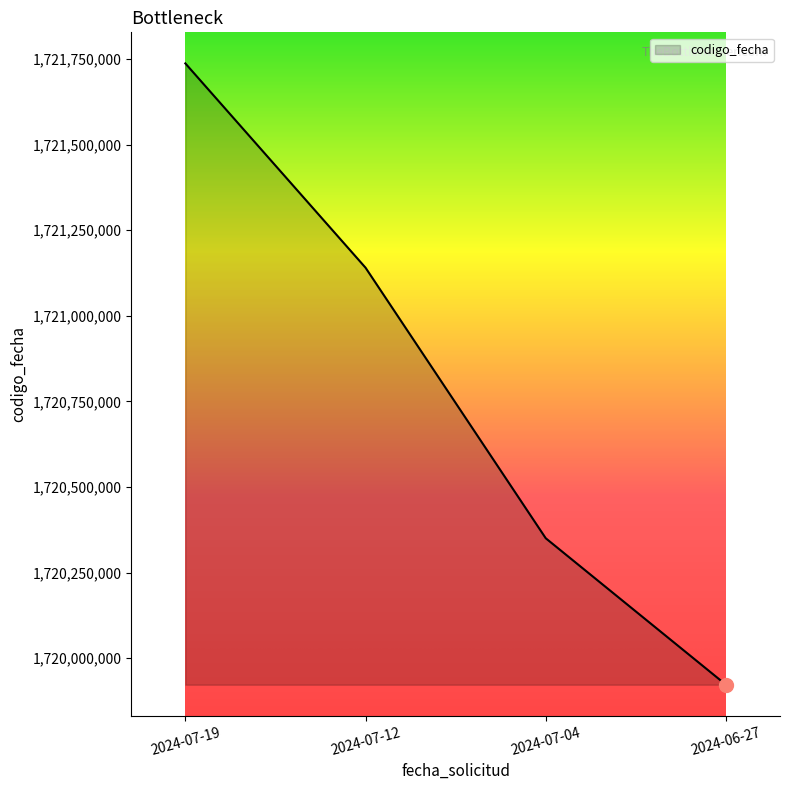

What is the maximum value shown in the chart?

1721737045